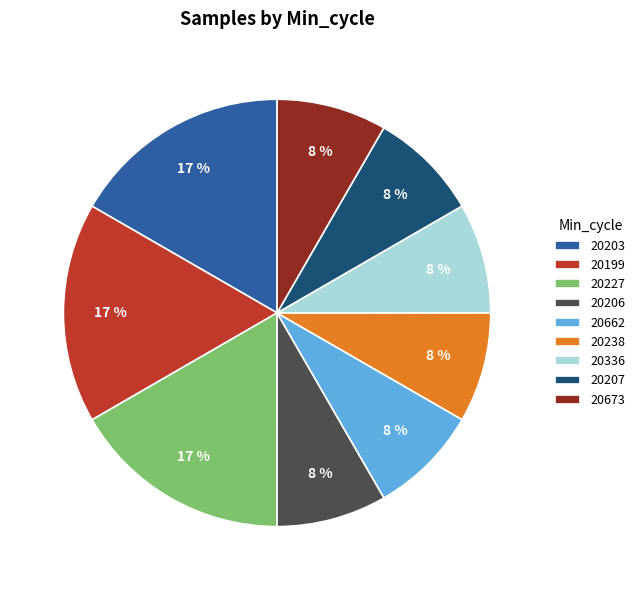

Approximately how many times larger is the value at 20673 compared to 20227?

0.5